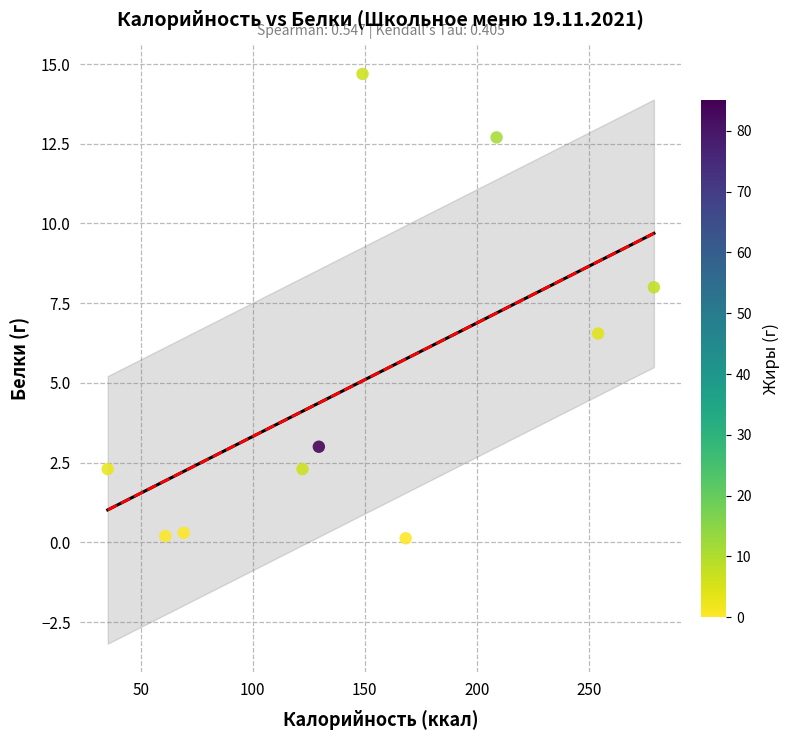

What is the range of X values (max minus min)?

243.7